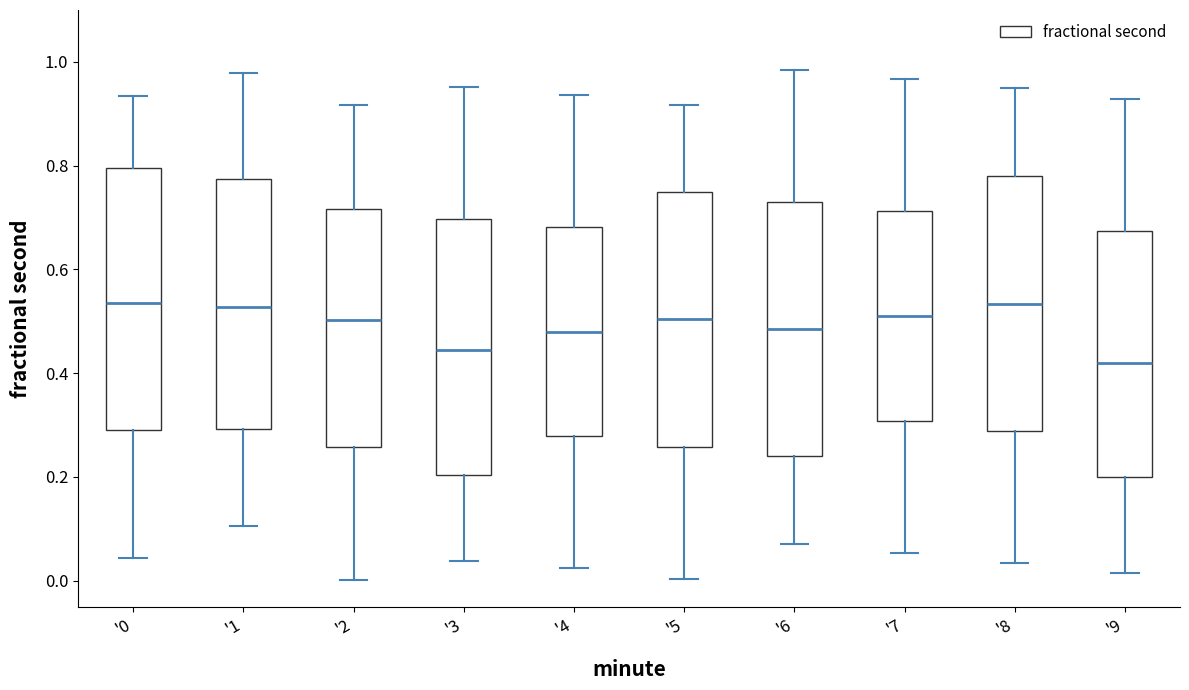

Where does the median line of the box for '0 sit on the y-axis? The values are not printed on the chart, so give them approximately, as read against the axis.

0.54